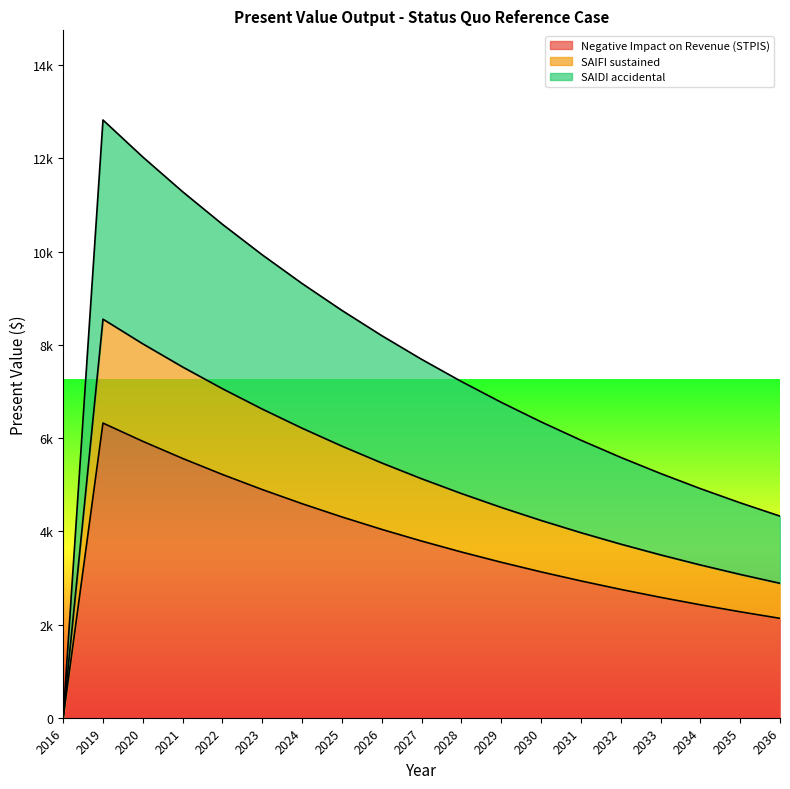

What is the sum of the Negative Impact on Revenue (STPIS) values at 2023 and 2022?

10113.2